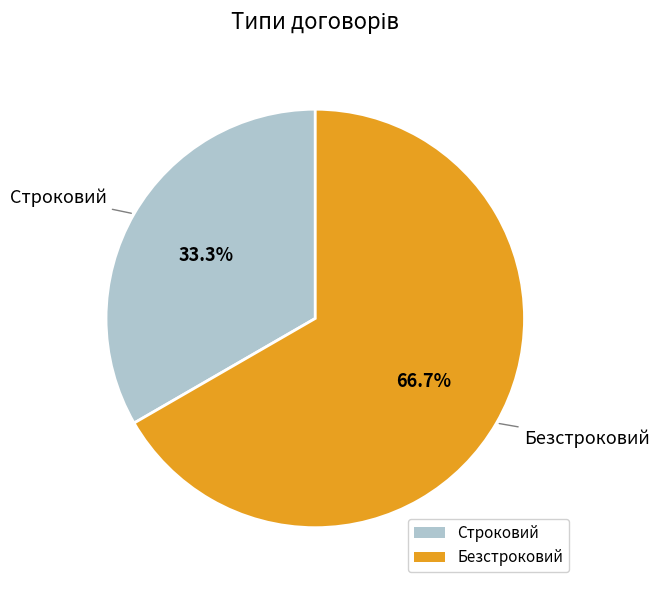

The Строковий slice represents 33% of the pie. True or false?

True